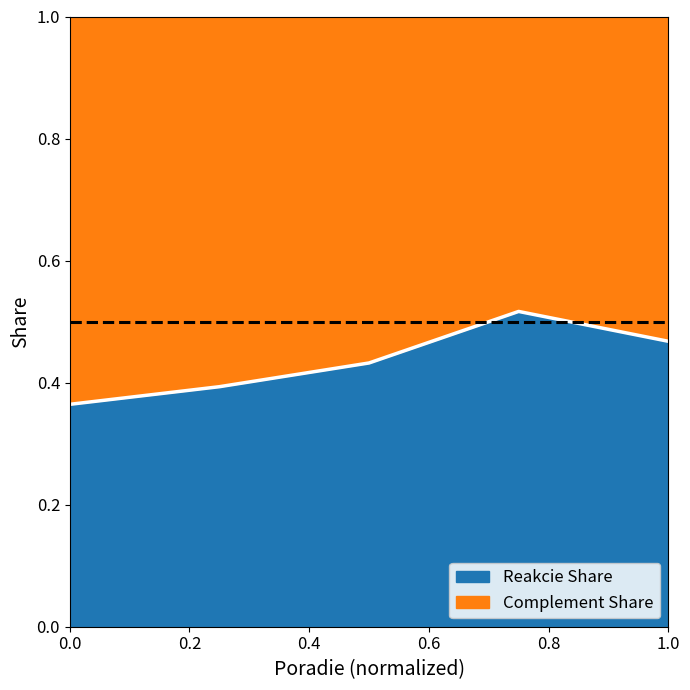

What are all the series names shown in the legend?

Reakcie Share, Complement Share